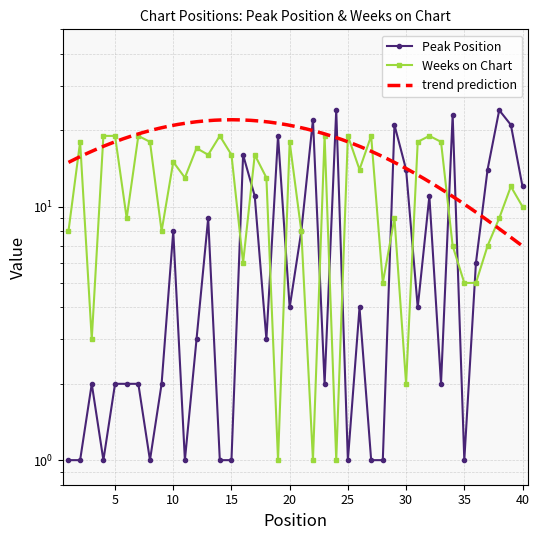

True or false: Weeks on Chart has more than 1 interior local peaks.

True